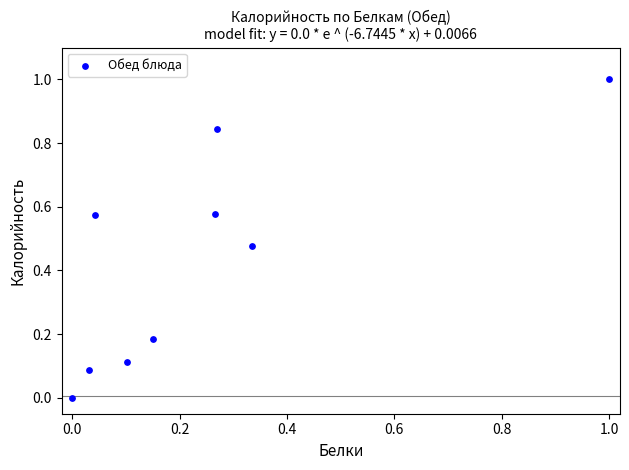

What is the average Y value?

0.4